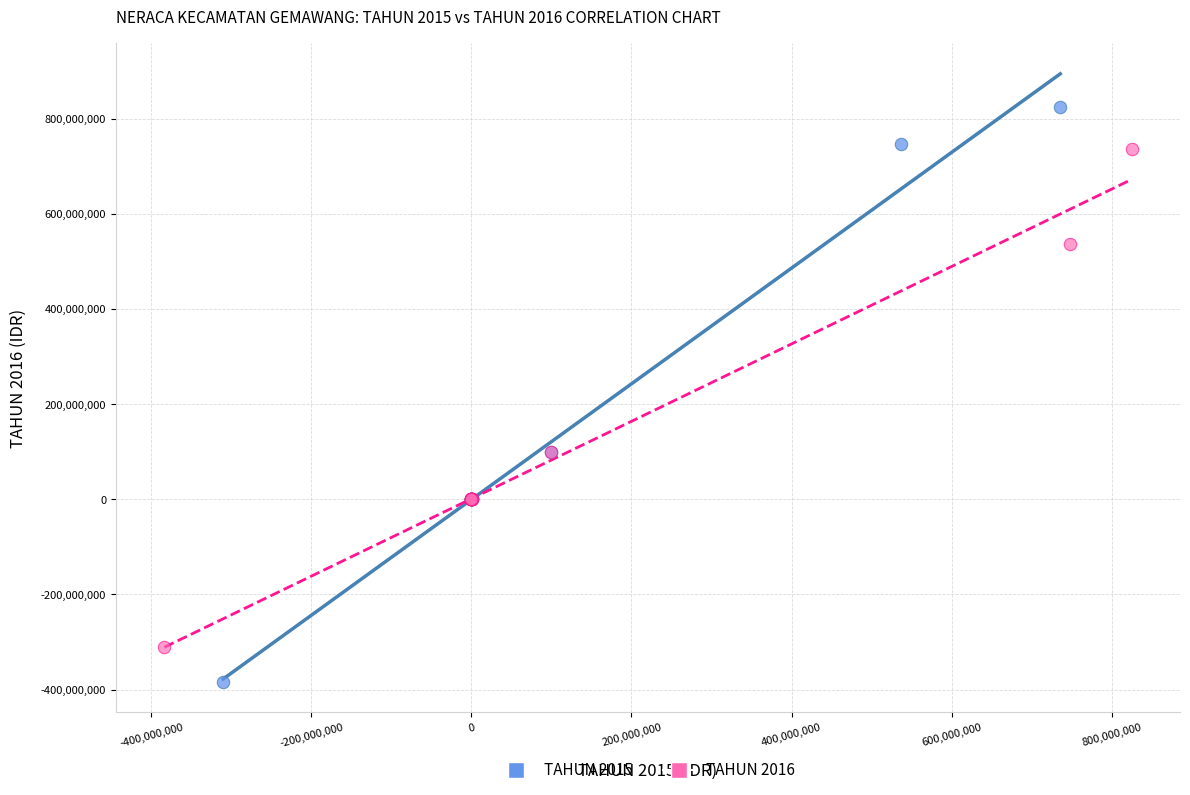

What are all the series names shown in the legend?

TAHUN 2015, TAHUN 2016